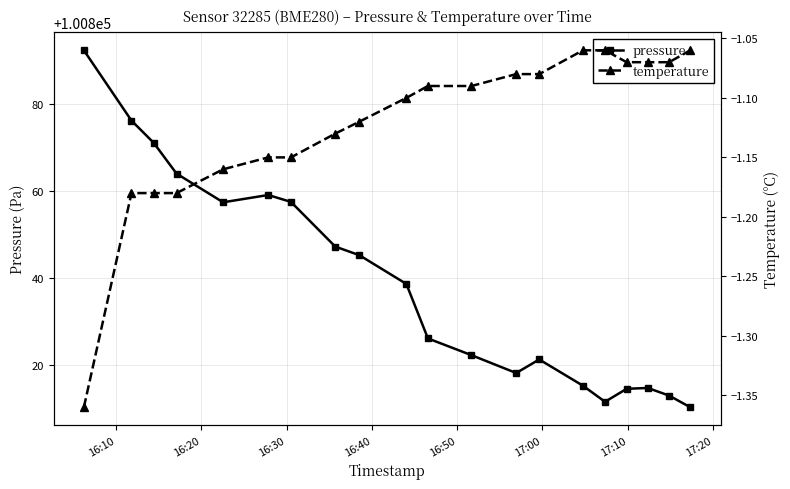

What is the value of the pressure point at the 6th from the left?

100859.1